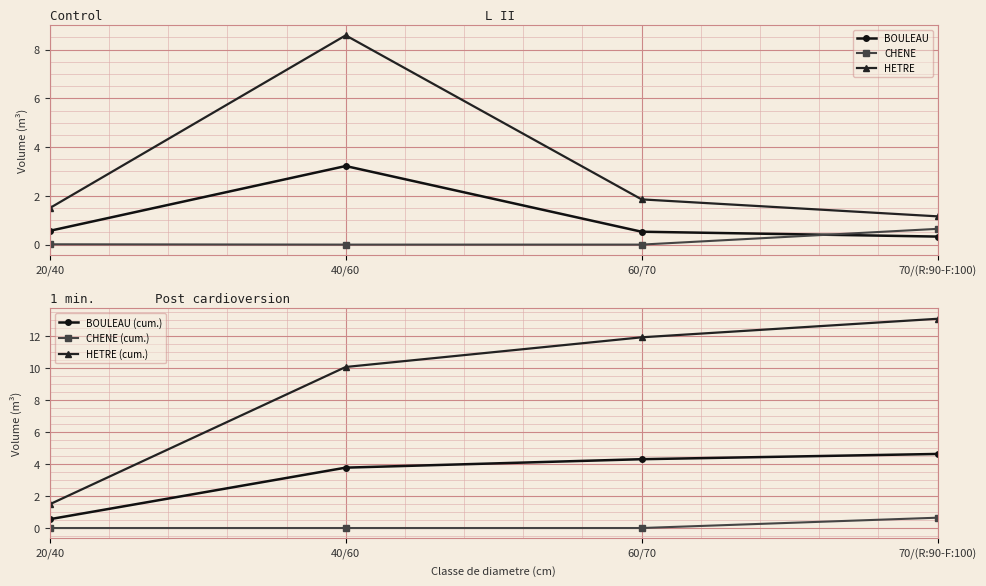

What is the label of the 3rd point from the right?

40/60